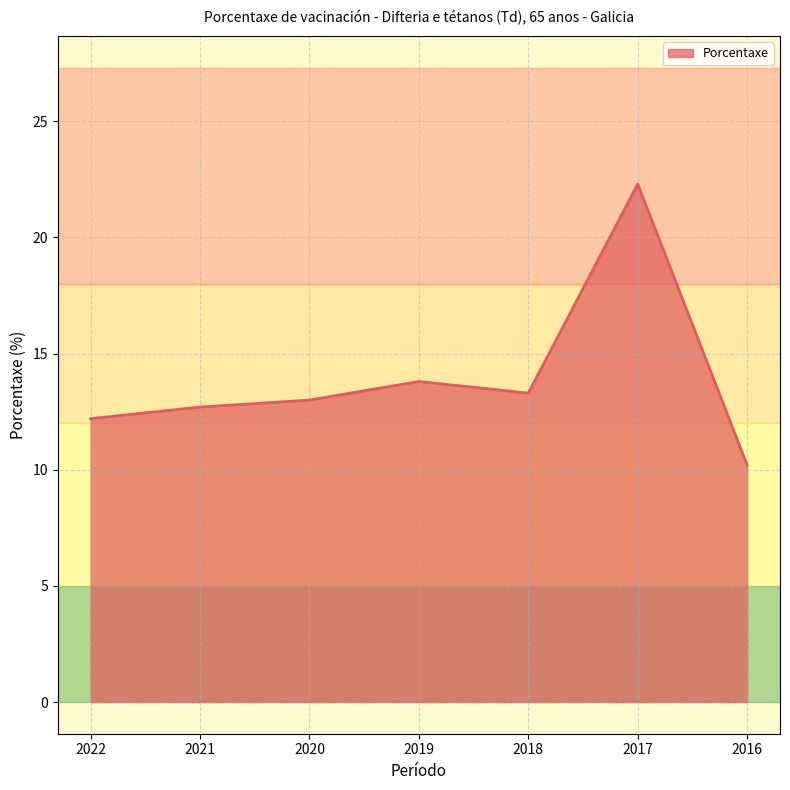

What is the ratio of the value at 2021 to the value at 2017?

0.6